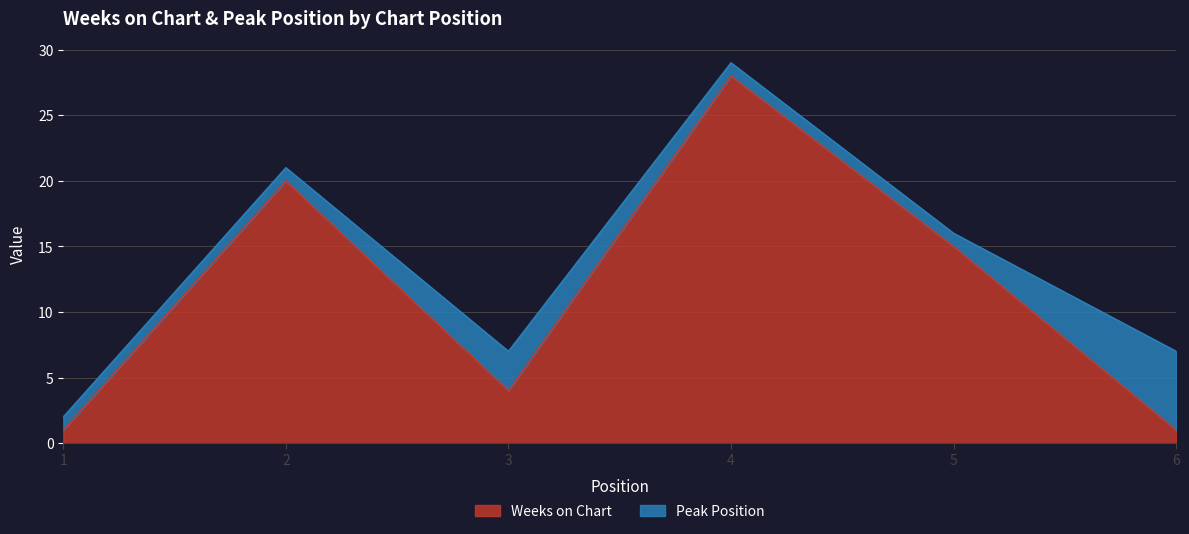

What is the value of the 4th point from the left?

28